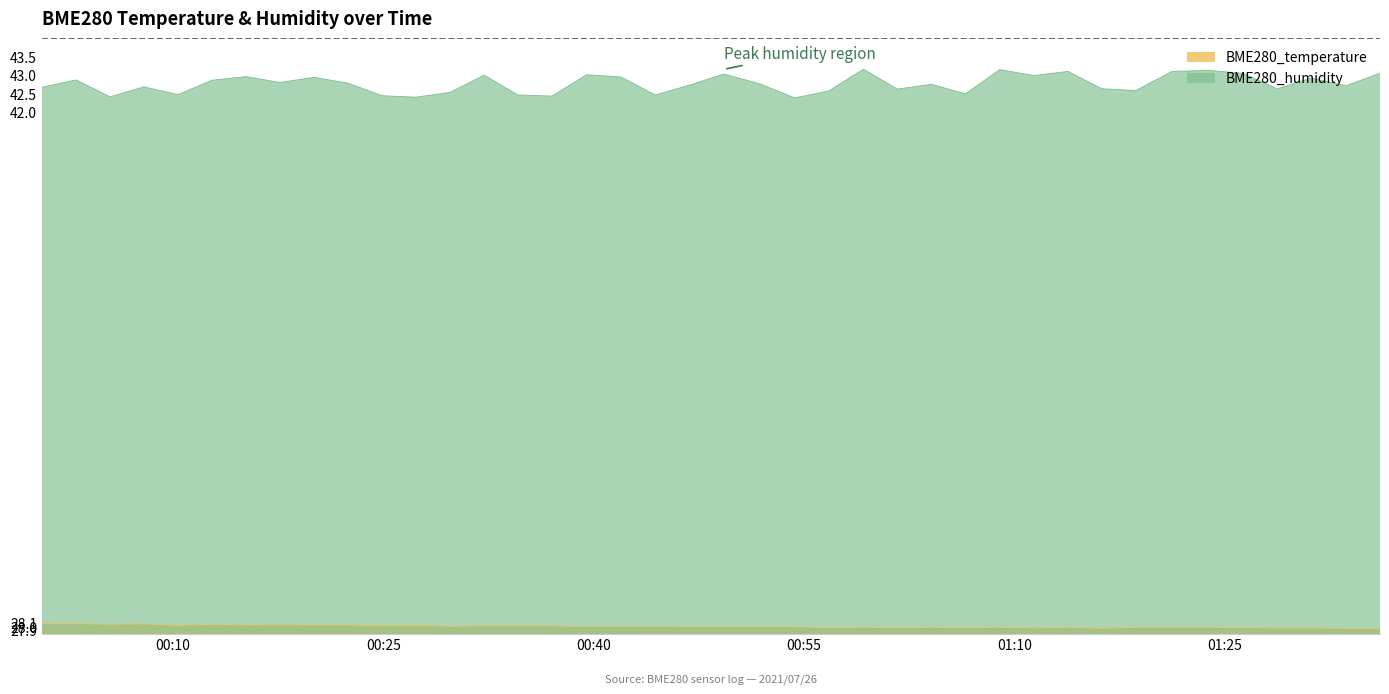

Read the BME280_humidity value at 2021/07/26 01:01:40.

42.6